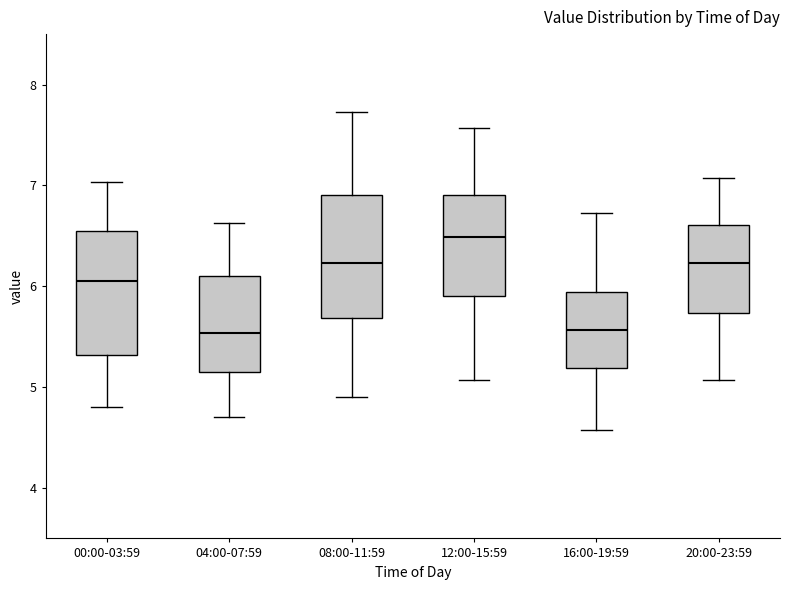

Reading left to right, read every box against the y-axis: the position of its median line, the range the box covers, and the ends of its whiskers. The values are not printed on the chart, so give them approximately, as read against the axis.

00:00-03:59: median 6.1, box 5.3 to 6.5, whiskers 4.8 to 7.0
04:00-07:59: median 5.5, box 5.2 to 6.1, whiskers 4.7 to 6.6
08:00-11:59: median 6.2, box 5.7 to 6.9, whiskers 4.9 to 7.7
12:00-15:59: median 6.5, box 5.9 to 6.9, whiskers 5.1 to 7.6
16:00-19:59: median 5.6, box 5.2 to 5.9, whiskers 4.6 to 6.7
20:00-23:59: median 6.2, box 5.7 to 6.6, whiskers 5.1 to 7.1